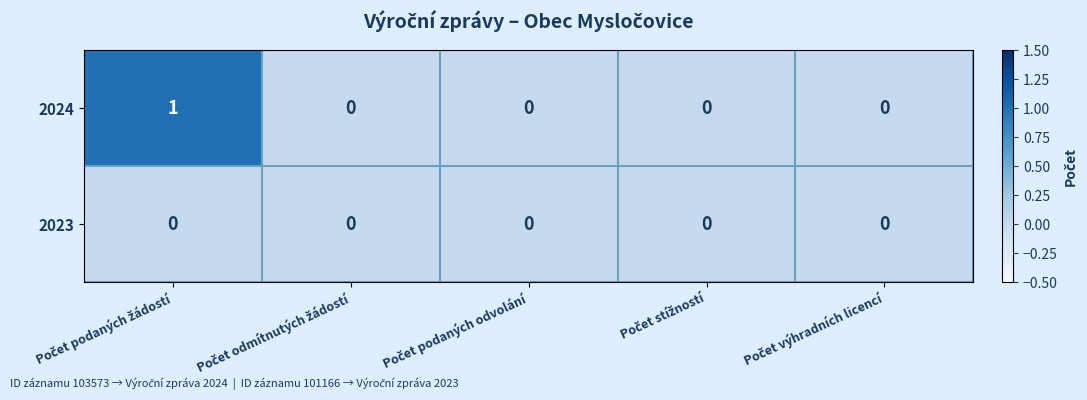

Rank the series by their maximum value, from highest to lowest.

2024, 2023